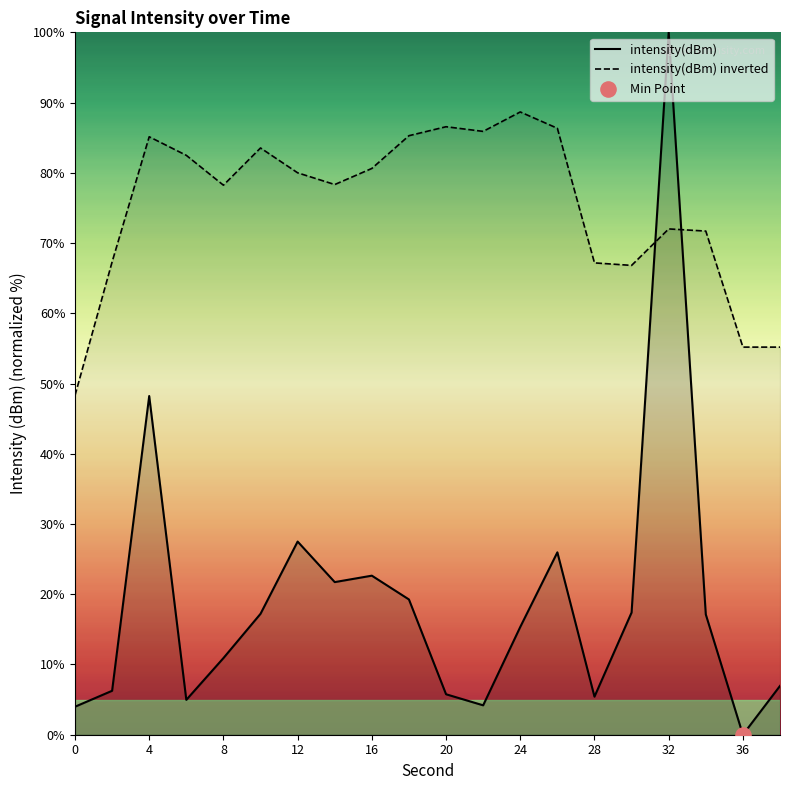

What are all the series names shown in the legend?

intensity(dBm), intensity(dBm) inverted